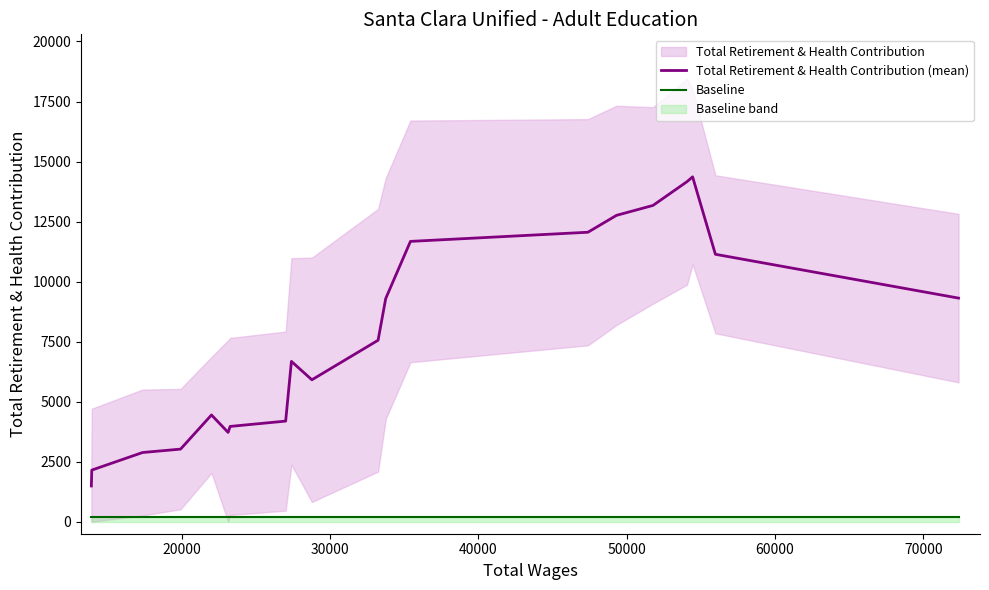

Is this an area chart (filled region under the line)?

No